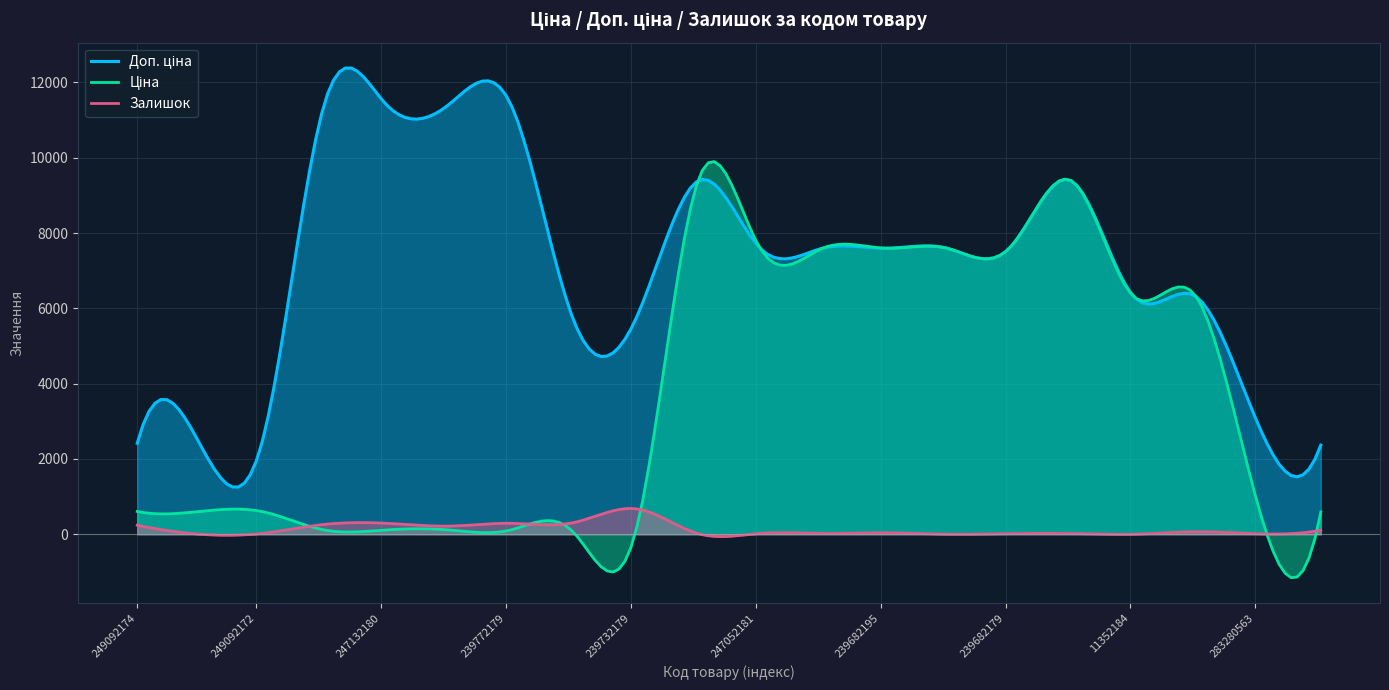

Rank the categories by Ціна value from lowest to highest.

239732195, 239732179, 247132181, 247132180, 239772195, 239772179, 283220563, 249092174, 249092173, 249092172, 283280563, 11352184, 11352182, 247052181, 247052180, 239682195, 239682193, 239682179, 273702193, 273702194